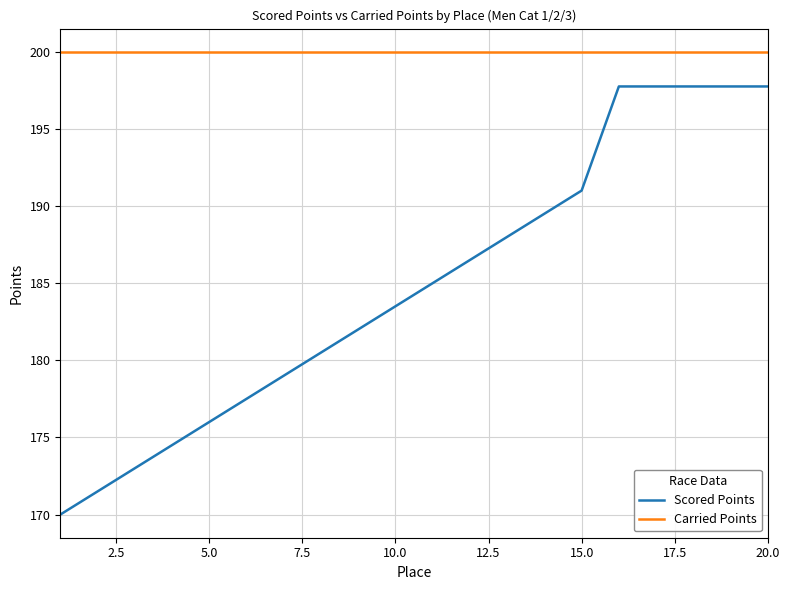

True or false: Scored Points and Carried Points cross at least once.

False